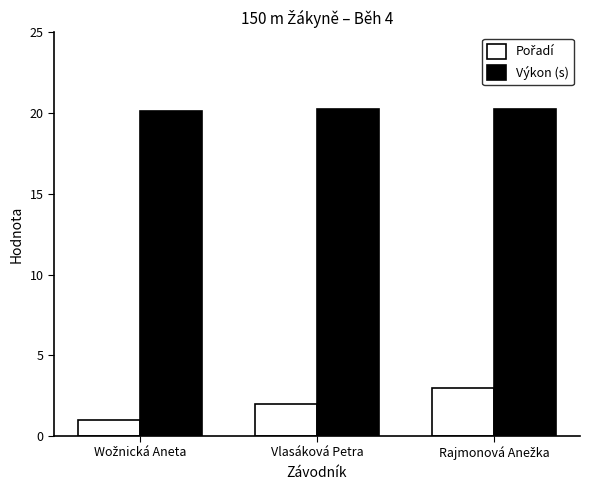

At how many categories does at least one series exceed 5?

3